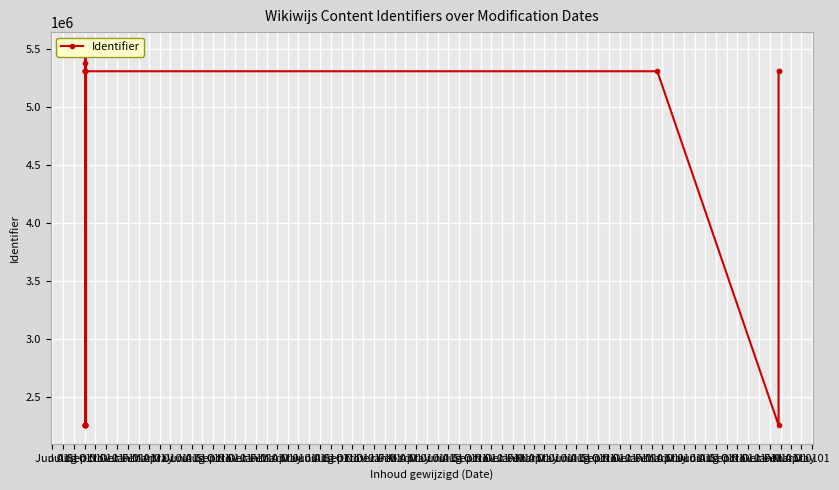

Which has a higher value, Aug 01 or Mar 01?

Aug 01